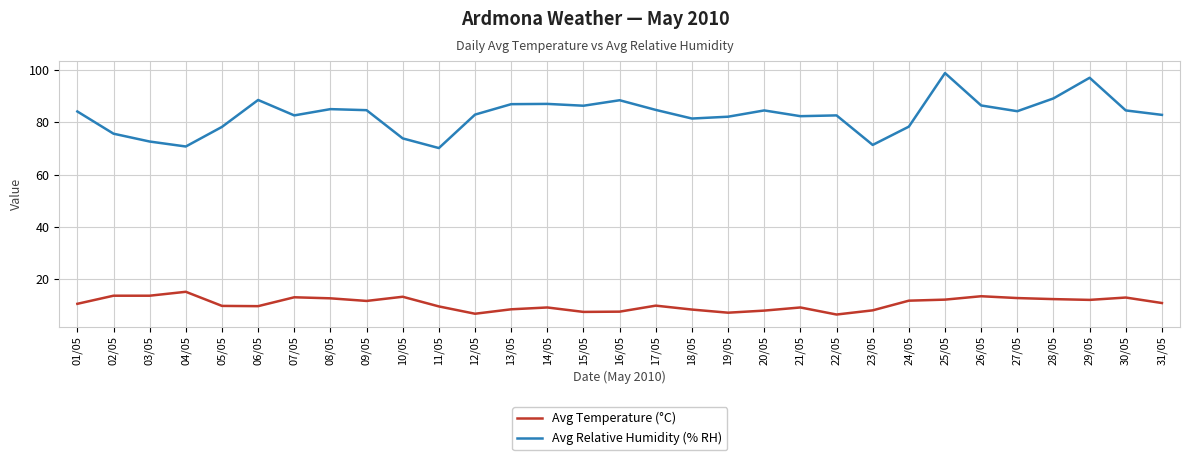

Which series has the widest spread of values?

Avg Relative Humidity (% RH)